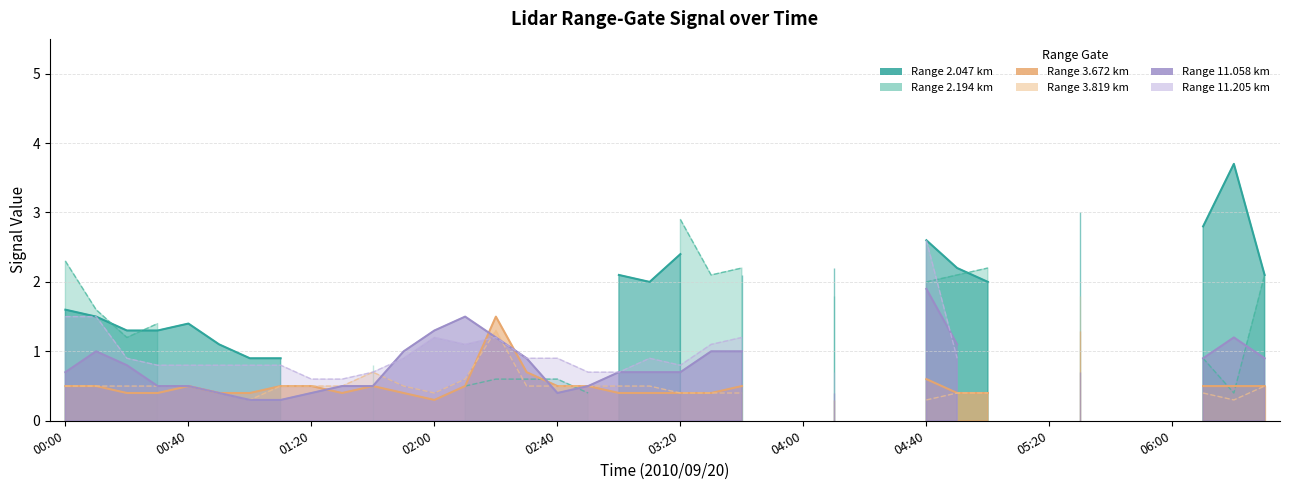

True or false: 11.205 has a value of -0.7 at 2010/09/20 05:20.

False